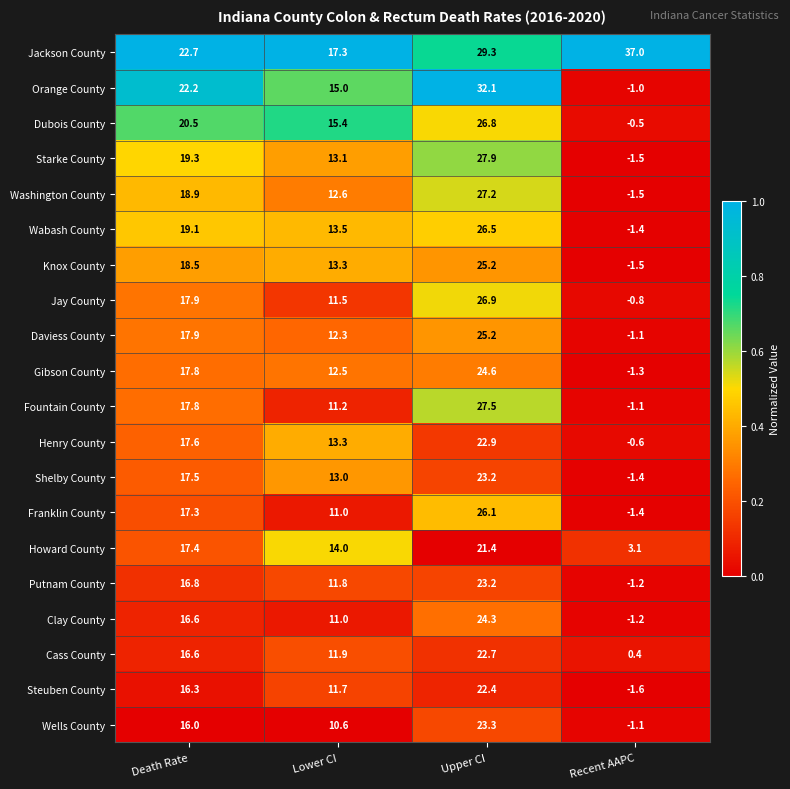

What is the difference between the highest and lowest values at Lower CI?

6.7